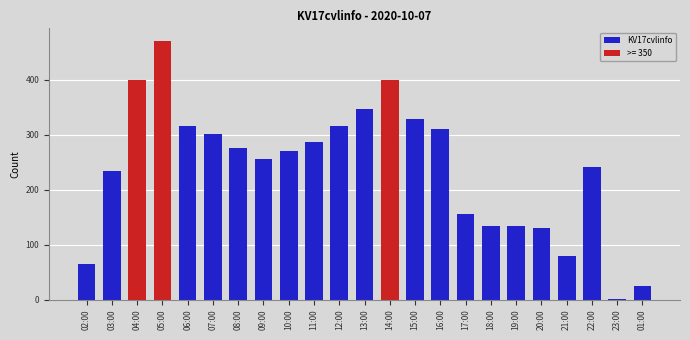

Which category has the highest value across all series?

05:00